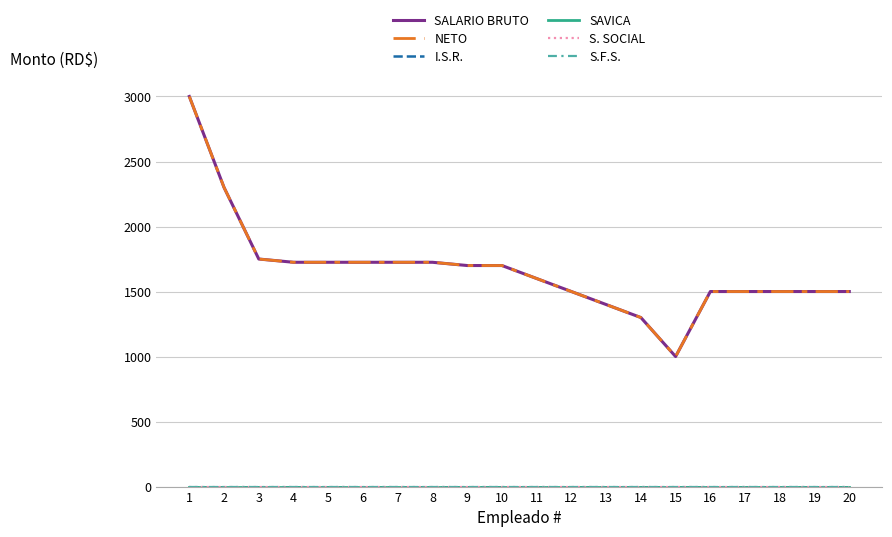

What is the difference between the highest and lowest values at 13?

1400